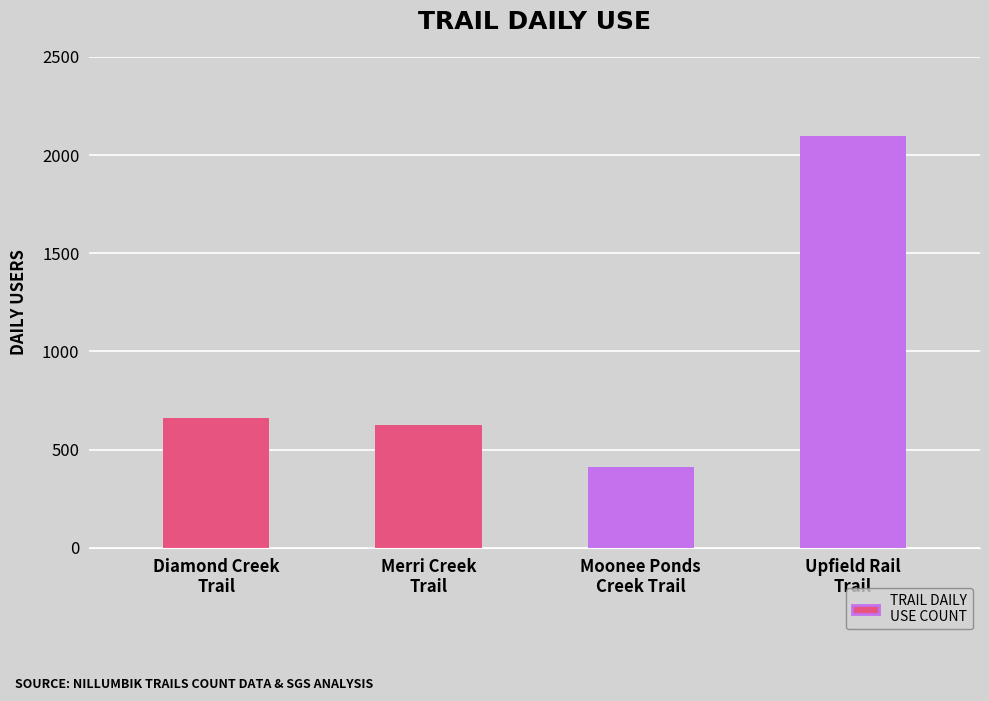

The value at Moonee Ponds Creek Trail is 161. True or false?

False